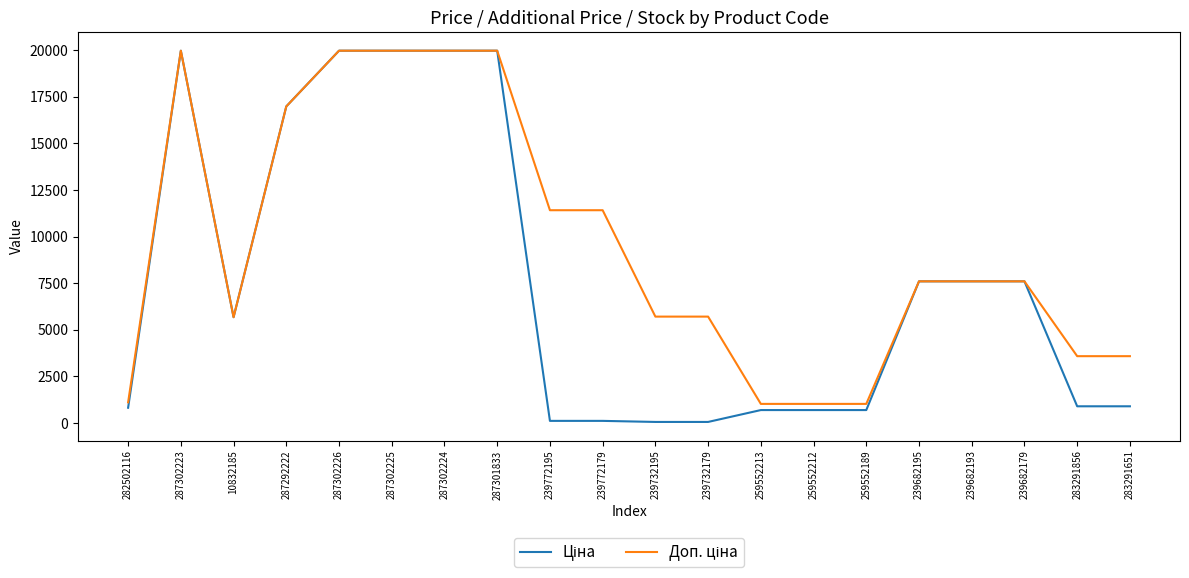

What is the spread (max minus min) of values at 283291856?

2687.7